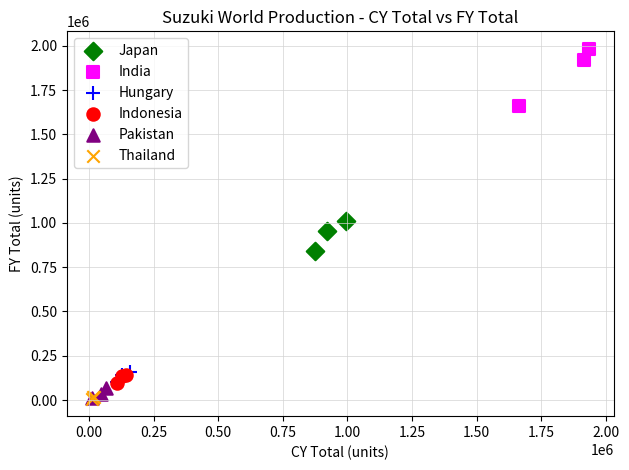

Which series has the largest Y range (max minus min)?

India